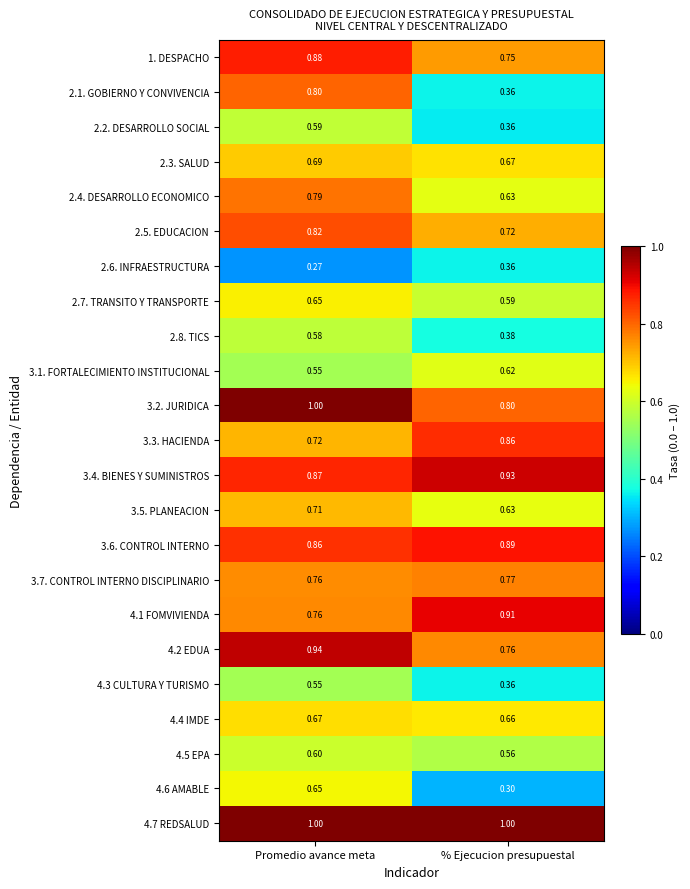

At which label does 3.5. PLANEACION reach its peak?

Promedio avance meta